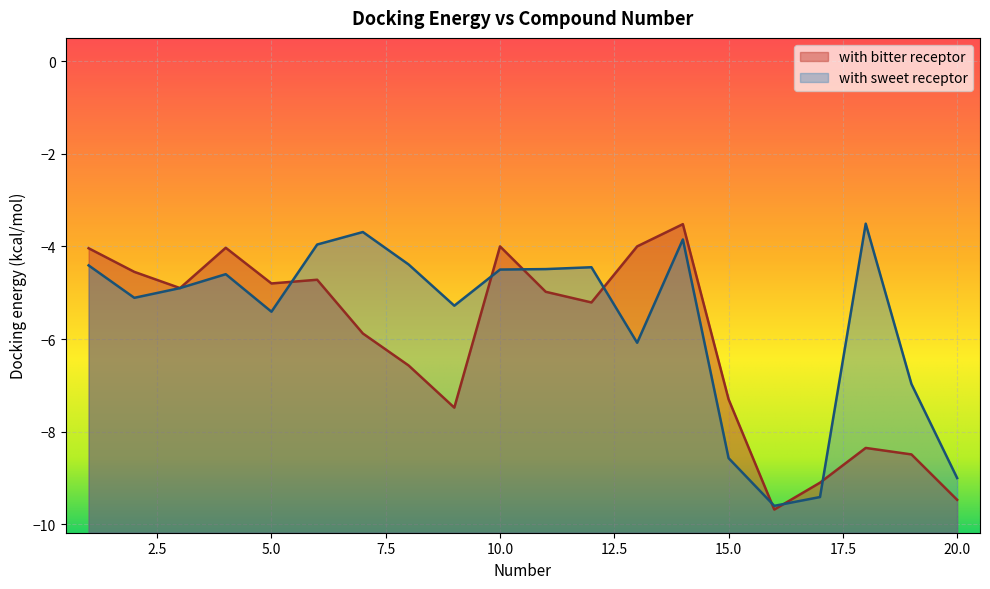

True or false: with sweet receptor and with bitter receptor cross at least once.

True